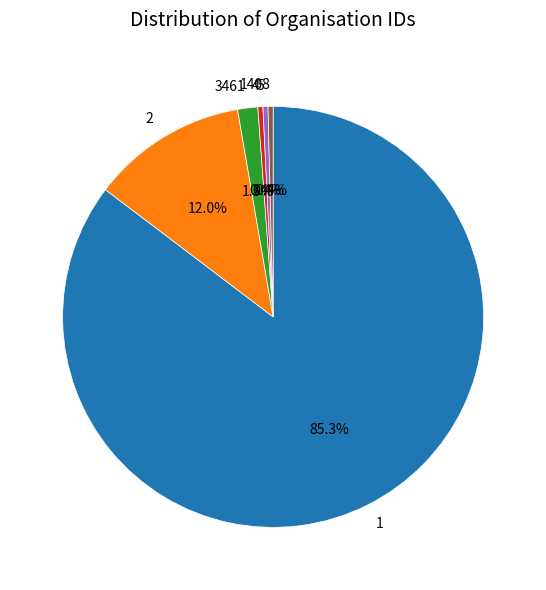

To the nearest percent, what is the combined percentage of 5 and 1?

86%